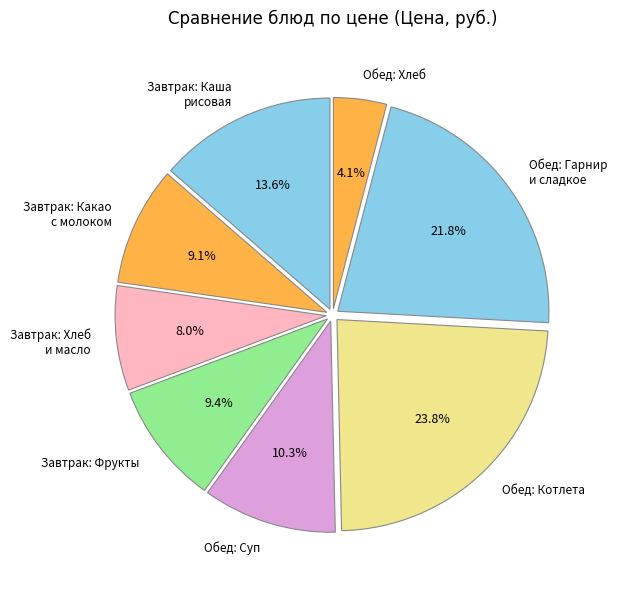

What percentage is NOT represented by Завтрак: Какао с молоком?

90.9%